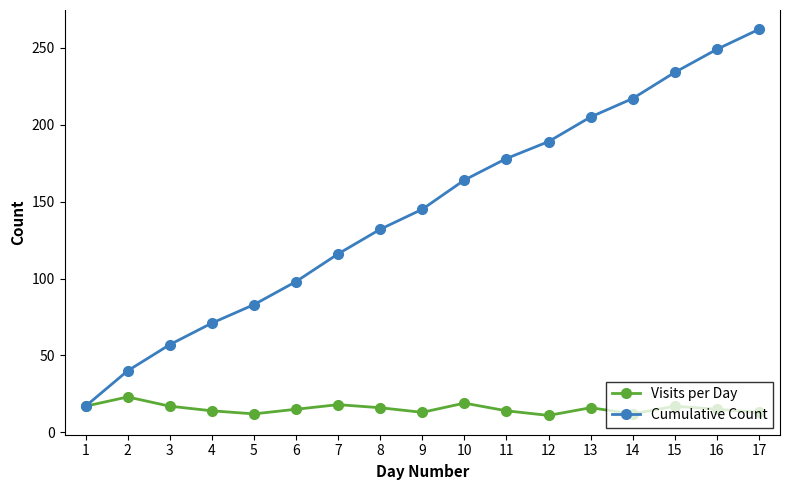

Which category has the highest value across all series?

17